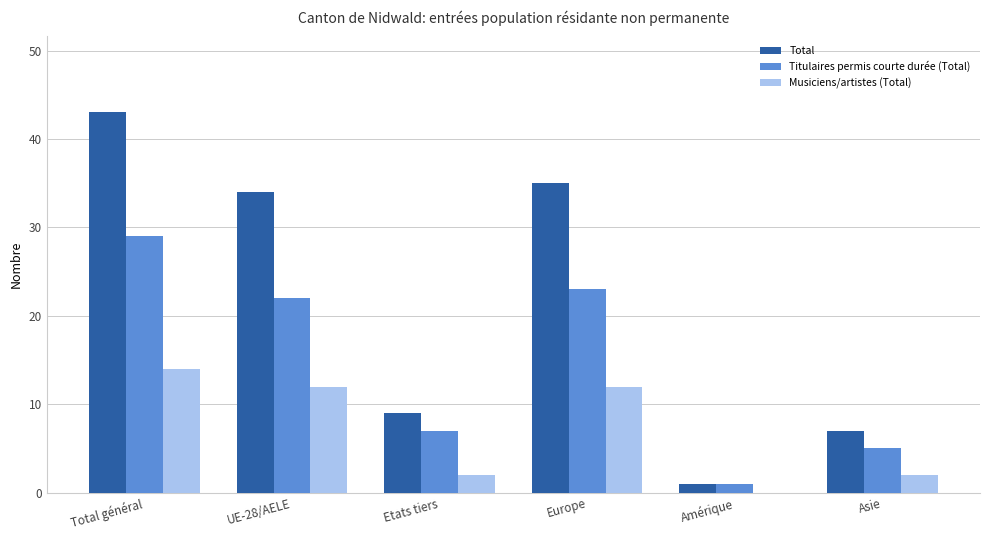

Is it true that Total equals 12 at Europe?

False